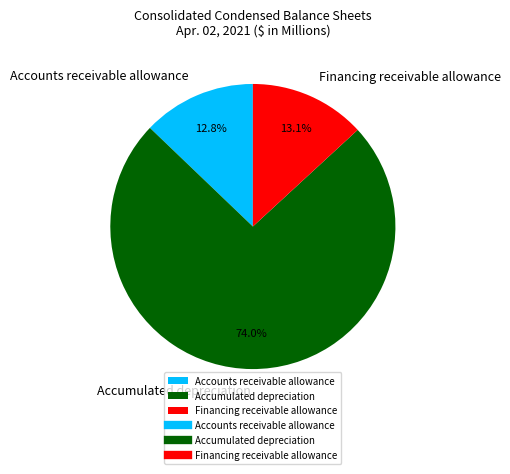

True or false: Accounts receivable allowance accounts for 25% of the total.

False